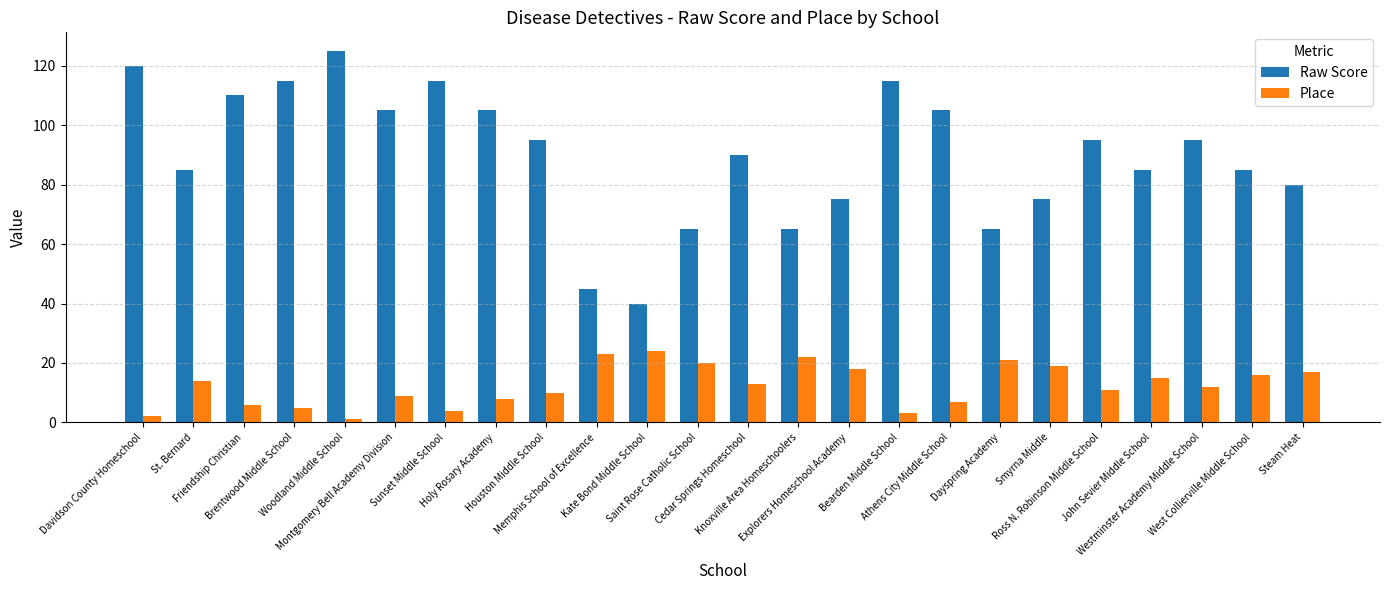

List the series in order of their peak value, highest first.

Raw Score, Place